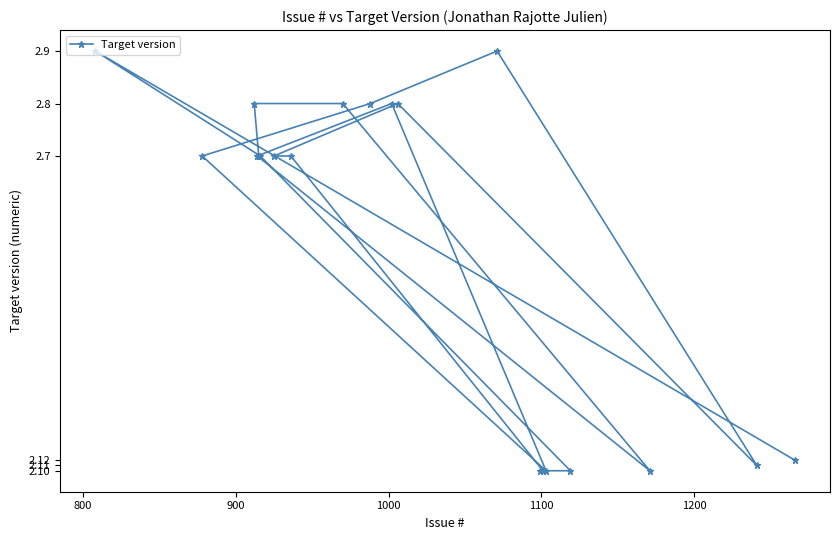

What is the value of the 11th point from the left?

2.8